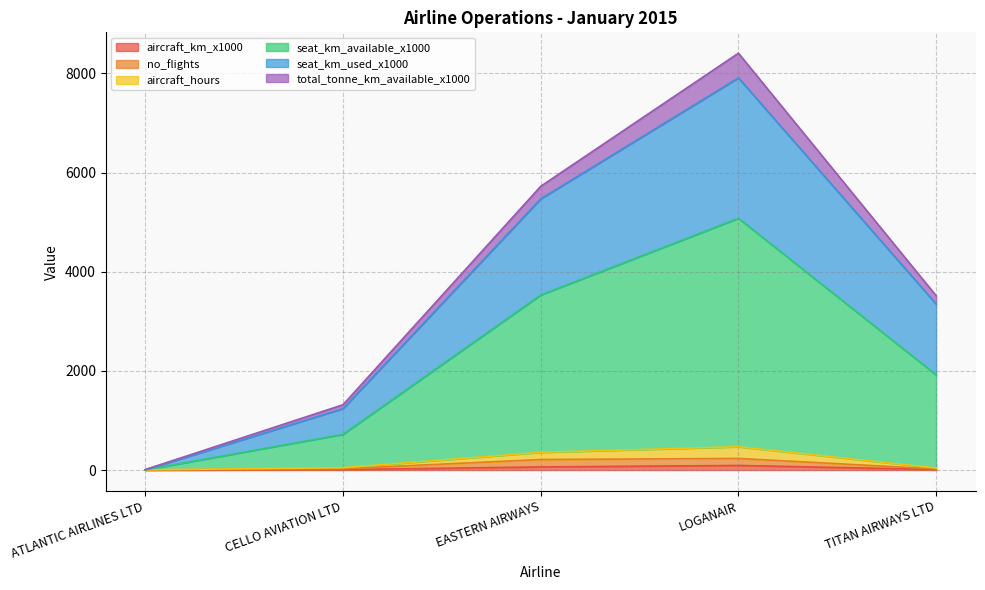

Which label corresponds to the largest value in the chart?

LOGANAIR